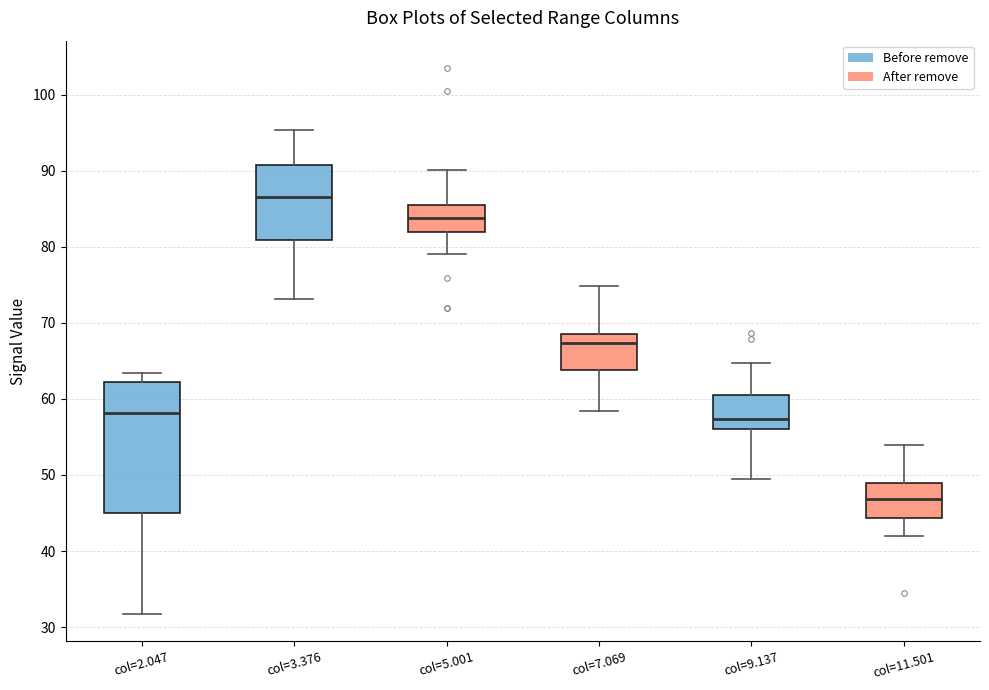

Reading left to right, read every box against the y-axis: the position of its median line, the range the box covers, and the ends of its whiskers. The values are not printed on the chart, so give them approximately, as read against the axis.

col=2.047: median 58, box 45 to 62, whiskers 32 to 63
col=3.376: median 87, box 81 to 91, whiskers 73 to 95
col=5.001: median 84, box 82 to 85, whiskers 79 to 90
col=7.069: median 67, box 64 to 69, whiskers 58 to 75
col=9.137: median 57, box 56 to 61, whiskers 50 to 65
col=11.501: median 47, box 44 to 49, whiskers 42 to 54